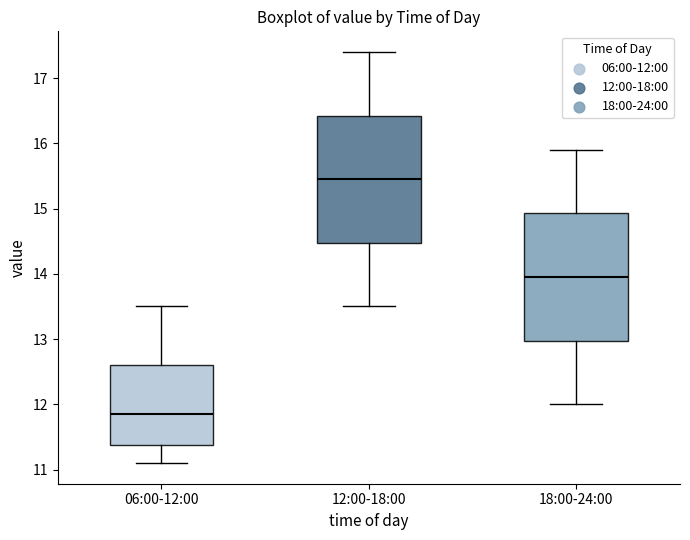

Reading left to right, transcribe this box plot: for each box, give where its median line is, the range the box spans, and where its two whiskers end, as read against the y-axis. The values are not printed on the chart, so give them approximately, as read against the axis.

06:00-12:00: median 11.9, box 11.4 to 12.6, whiskers 11.1 to 13.5
12:00-18:00: median 15.5, box 14.5 to 16.4, whiskers 13.5 to 17.4
18:00-24:00: median 14.0, box 13.0 to 14.9, whiskers 12.0 to 15.9